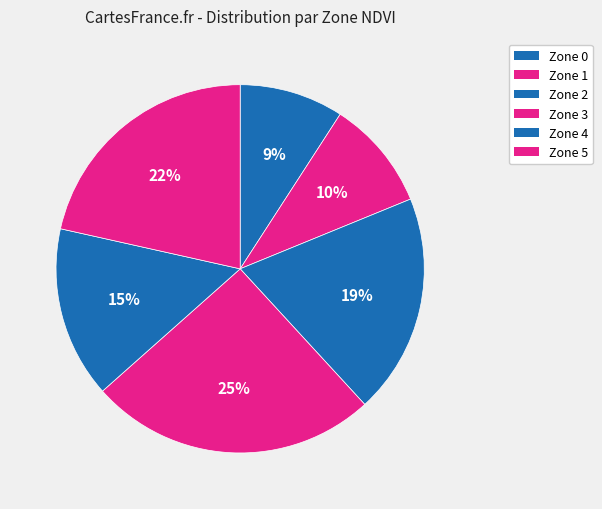

To the nearest percent, what is the average slice percentage?

17%